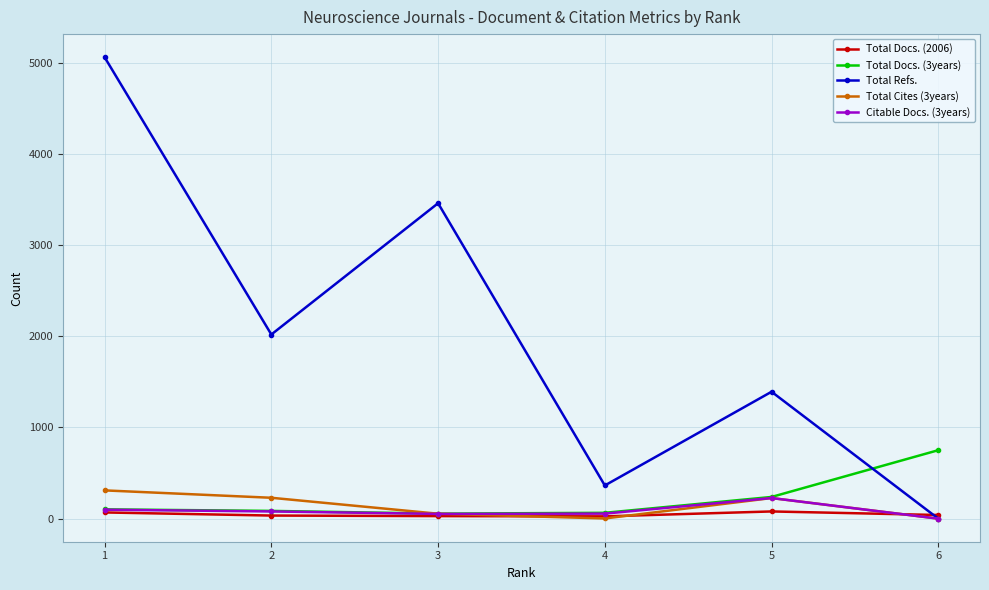

Is the value of Total Cites (3years) at 4 greater than the value of Citable Docs. (3years) at 2?

No